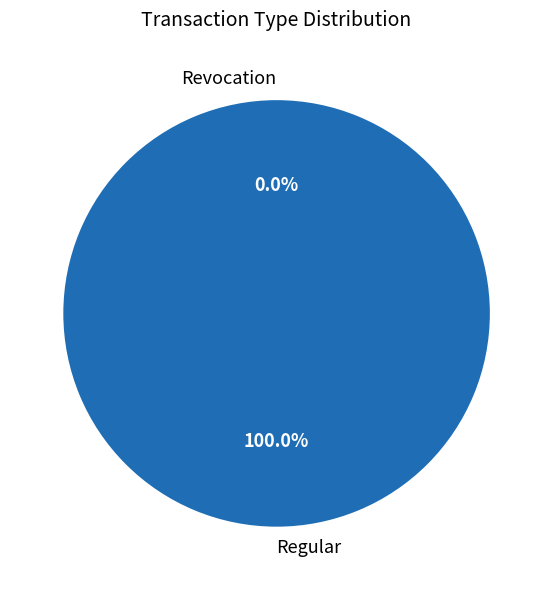

What is the change in value from Regular to Revocation?

-3